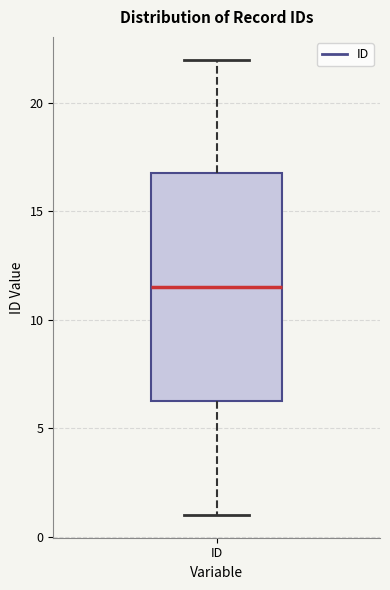

Transcribe this box plot: give where the median line is, the range the box spans, and where the two whiskers end, as read against the y-axis. The values are not printed on the chart, so give them approximately, as read against the axis.

median 11.5, box 6.5 to 17.0, whiskers 1.0 to 22.0